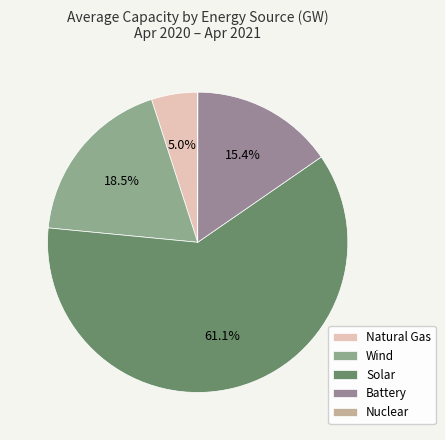

Is there any slice that represents more than half of the pie?

Yes